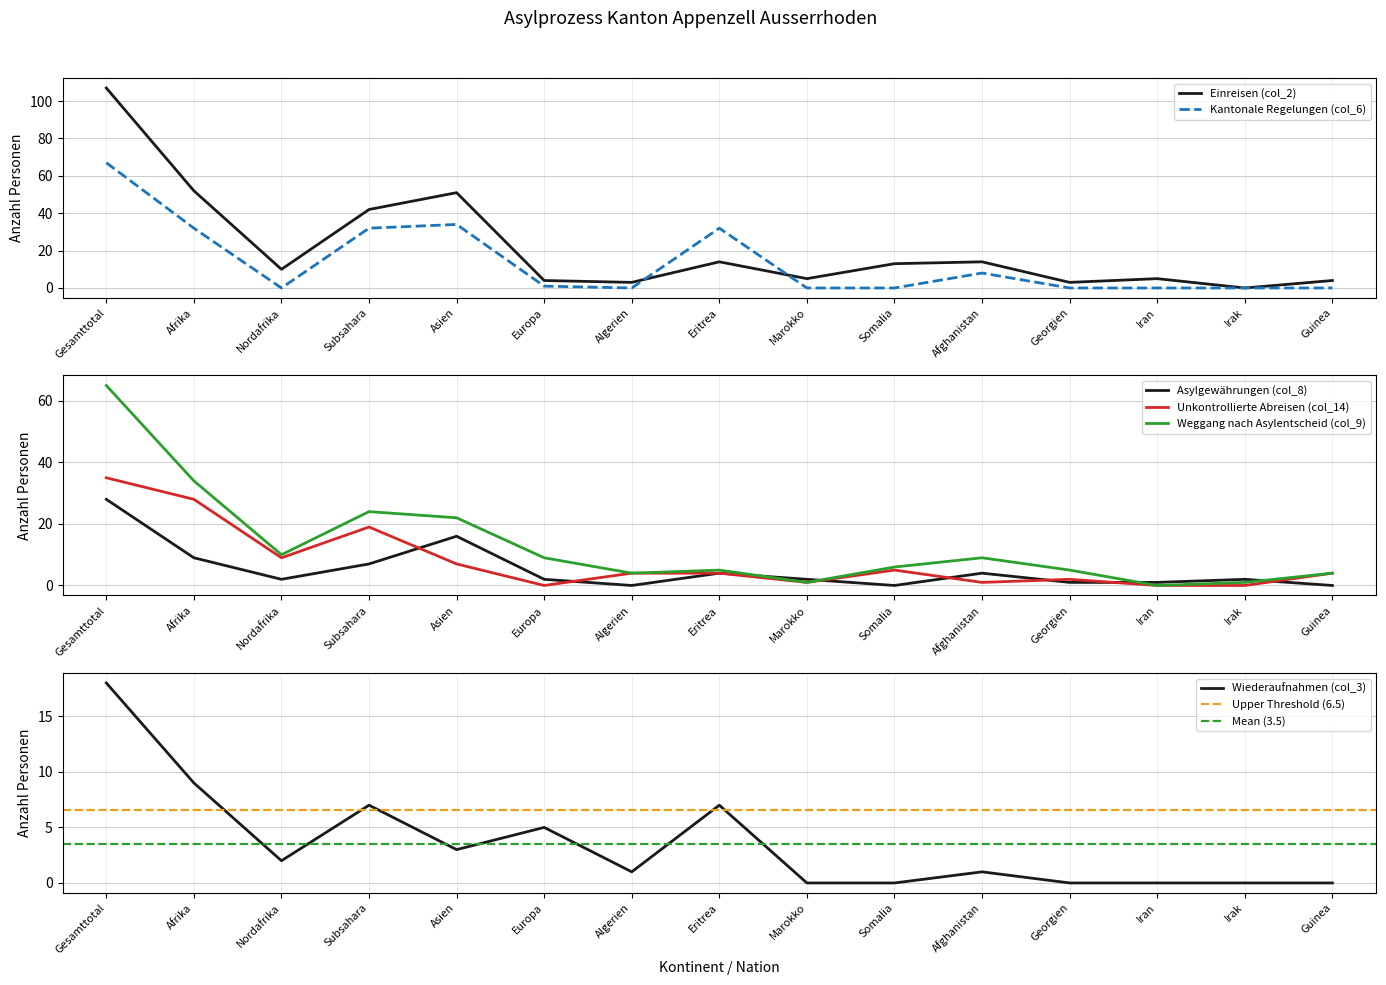

Reading left to right, extract all data points from this chart.

Weggang nach Asylentscheid (col_9): Gesamttotal=65	Afrika=34	Nordafrika=10	Subsahara=24	Asien=22	Europa=9	Algerien=4	Eritrea=5	Marokko=1	Somalia=6	Afghanistan=9	Georgien=5	Iran=0	Irak=1	Guinea=4
Asylgewährungen (col_8): Gesamttotal=28	Afrika=9	Nordafrika=2	Subsahara=7	Asien=16	Europa=2	Algerien=0	Eritrea=4	Marokko=2	Somalia=0	Afghanistan=4	Georgien=1	Iran=1	Irak=2	Guinea=0
Kantonale Regelungen (col_6): Gesamttotal=67	Afrika=32	Nordafrika=0	Subsahara=32	Asien=34	Europa=1	Algerien=0	Eritrea=32	Marokko=0	Somalia=0	Afghanistan=8	Georgien=0	Iran=0	Irak=0	Guinea=0
Einreisen (col_2): Gesamttotal=107	Afrika=52	Nordafrika=10	Subsahara=42	Asien=51	Europa=4	Algerien=3	Eritrea=14	Marokko=5	Somalia=13	Afghanistan=14	Georgien=3	Iran=5	Irak=0	Guinea=4
Unkontrollierte Abreisen (col_14): Gesamttotal=35	Afrika=28	Nordafrika=9	Subsahara=19	Asien=7	Europa=0	Algerien=4	Eritrea=4	Marokko=1	Somalia=5	Afghanistan=1	Georgien=2	Iran=0	Irak=0	Guinea=4
Wiederaufnahmen (col_3): Gesamttotal=18	Afrika=9	Nordafrika=2	Subsahara=7	Asien=3	Europa=5	Algerien=1	Eritrea=7	Marokko=0	Somalia=0	Afghanistan=1	Georgien=0	Iran=0	Irak=0	Guinea=0